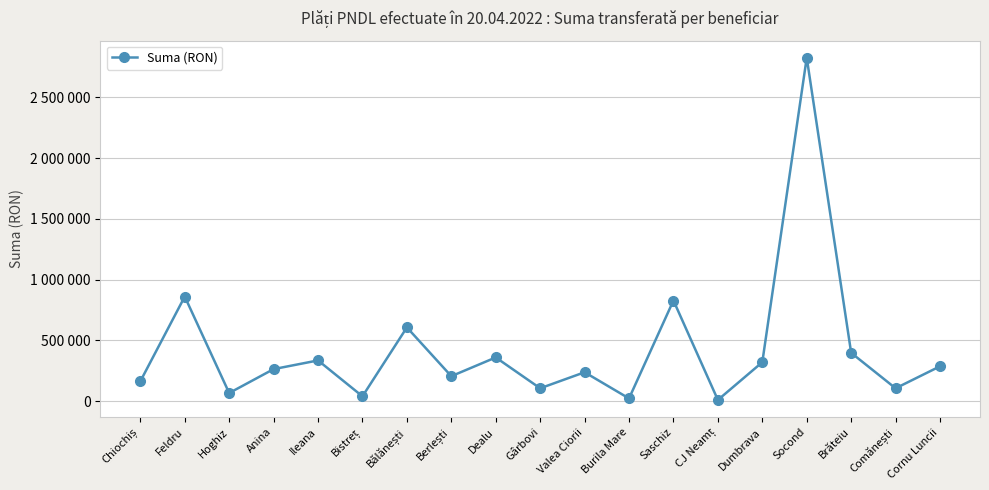

What is the change in value from Anina to Berlești?

-58273.6